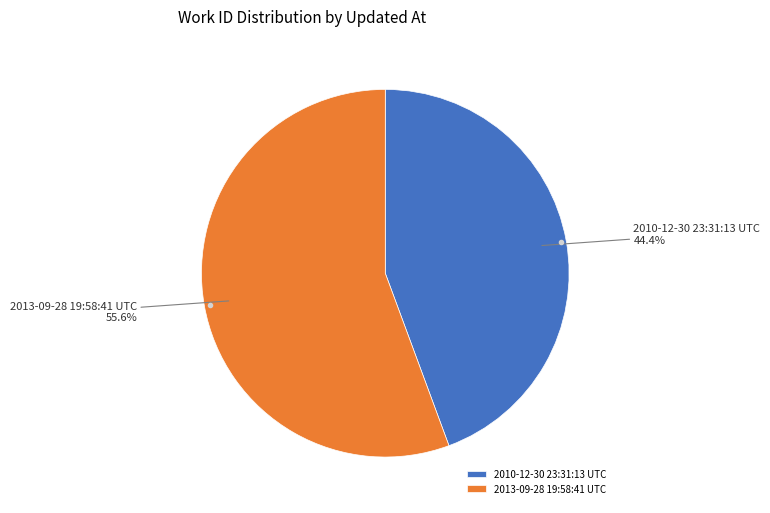

To the nearest percent, what portion does 2013-09-28 19:58:41 UTC represent?

56%